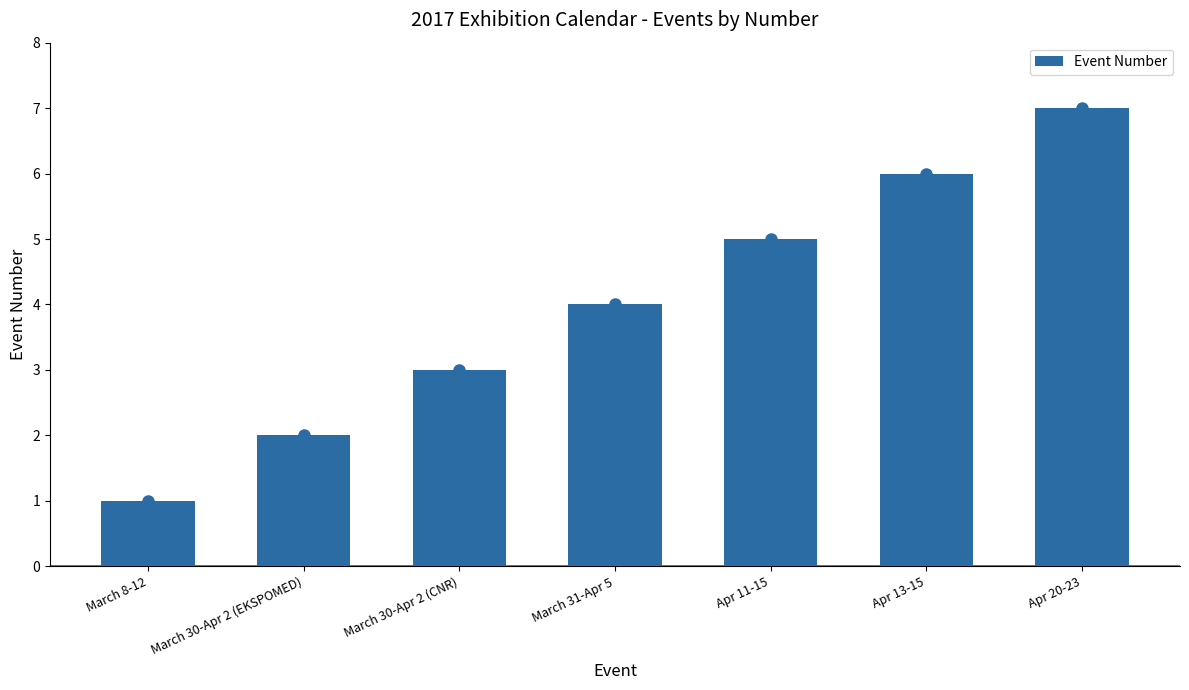

What position from the left is March 30-Apr 2 (EKSPOMED)?

2